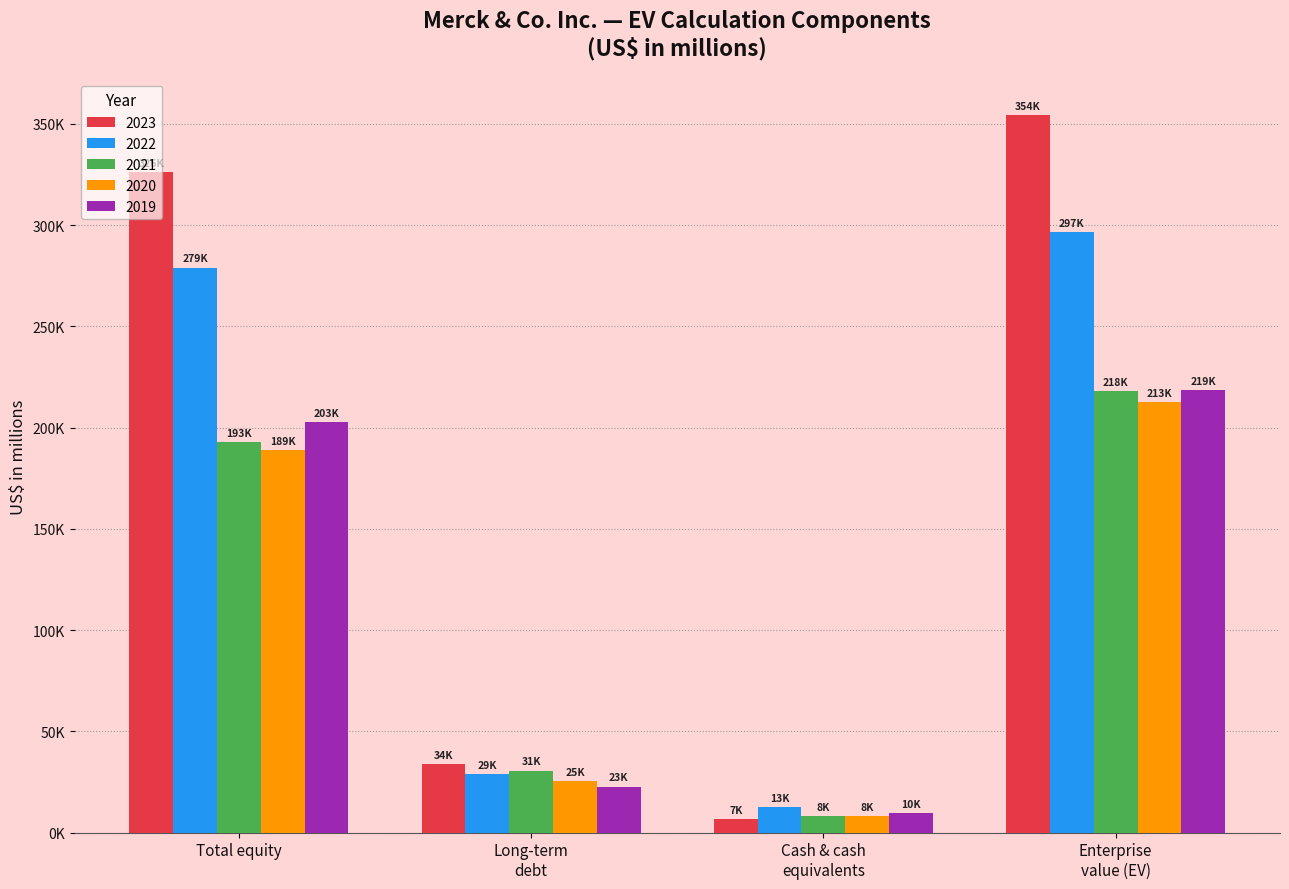

What are all the series names shown in the legend?

2023, 2022, 2021, 2020, 2019